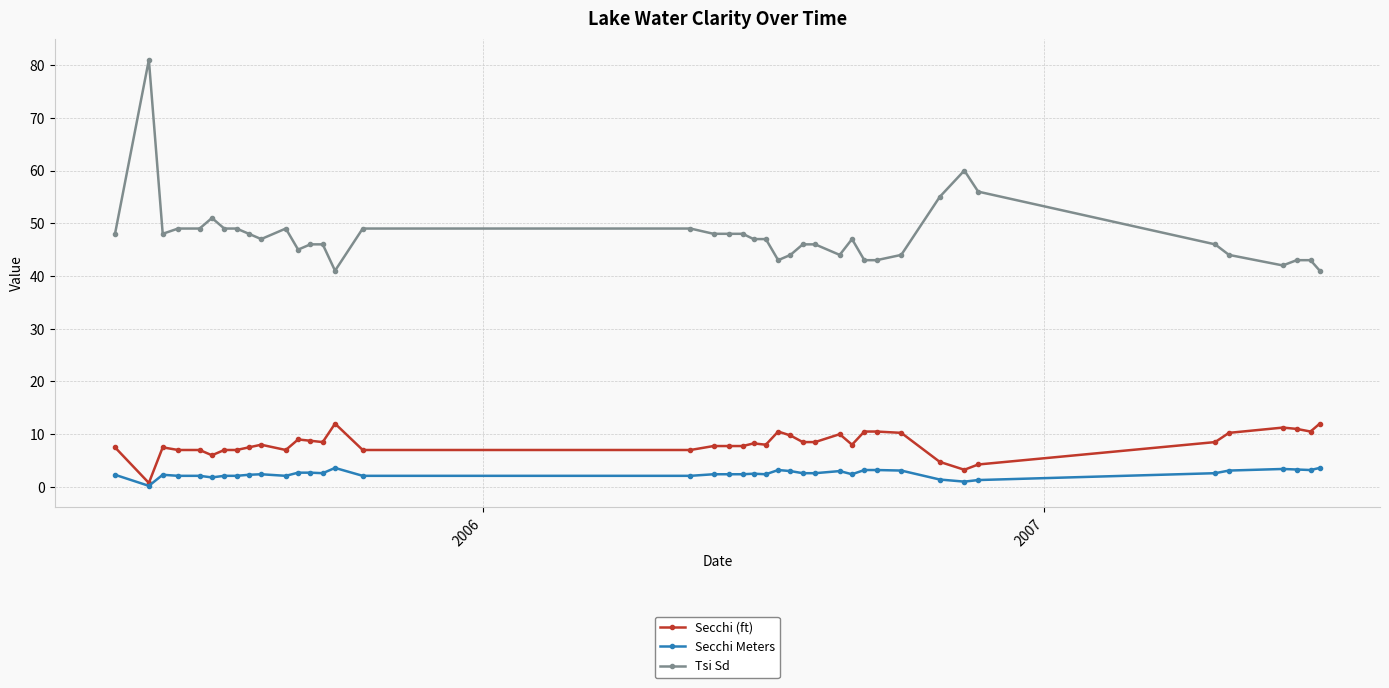

Which series has the widest spread of values?

Tsi Sd